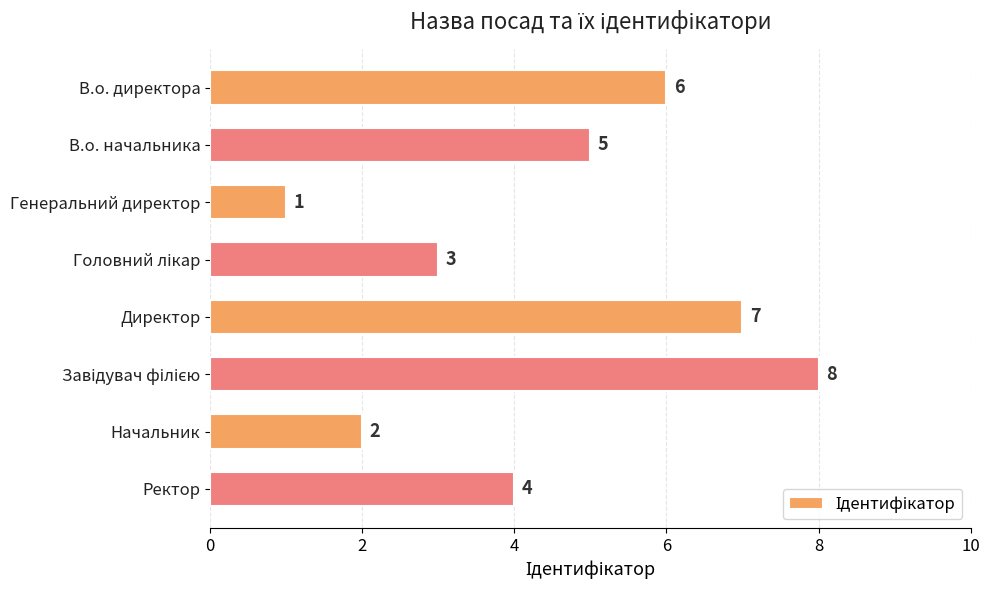

Between Ректор and В.о. начальника, which is larger?

В.о. начальника